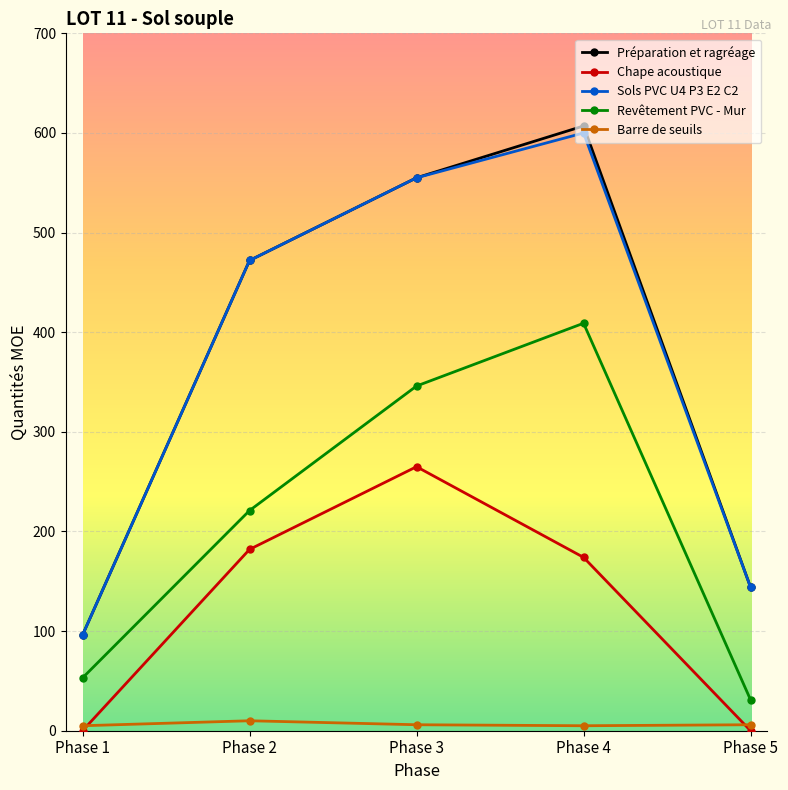

The value of Sols PVC U4 P3 E2 C2 at Phase 5 is 62. True or false?

False